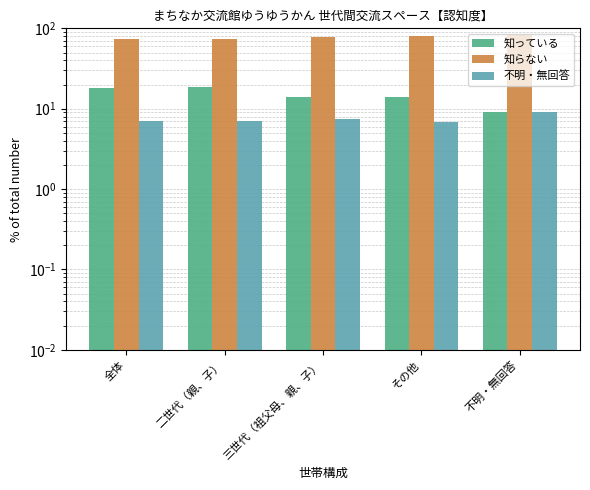

Reading left to right, transcribe all the data shown in this chart.

知っている: 18.3	18.8	14.1	13.8	9.1
知らない: 74.6	74.2	78.4	79.3	81.8
不明・無回答: 7.1	7.0	7.5	6.9	9.1